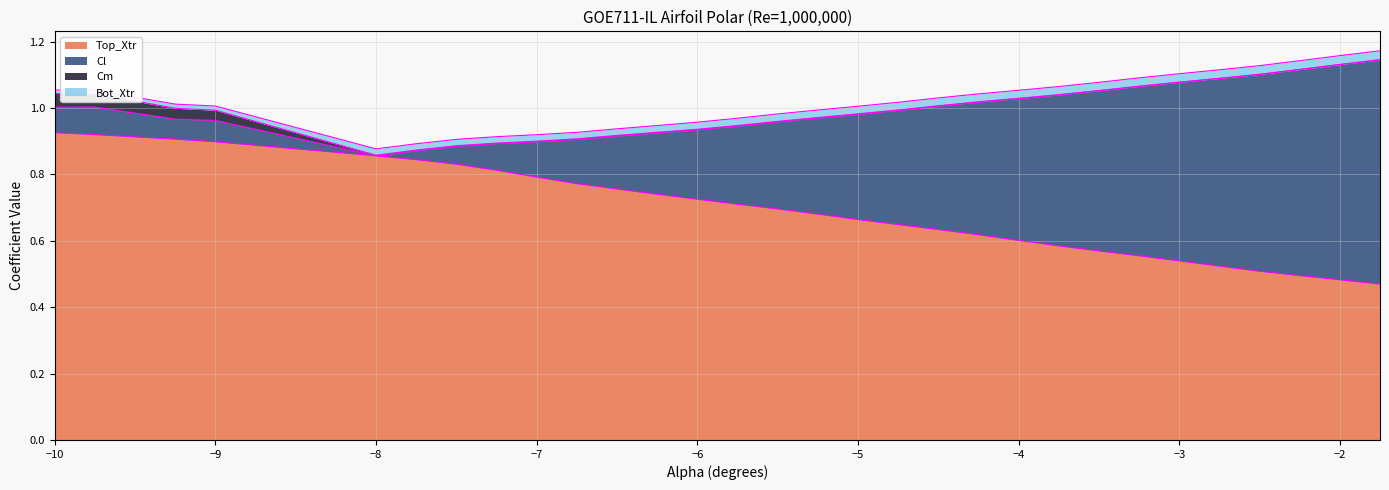

Does the chart have visible grid lines?

Yes